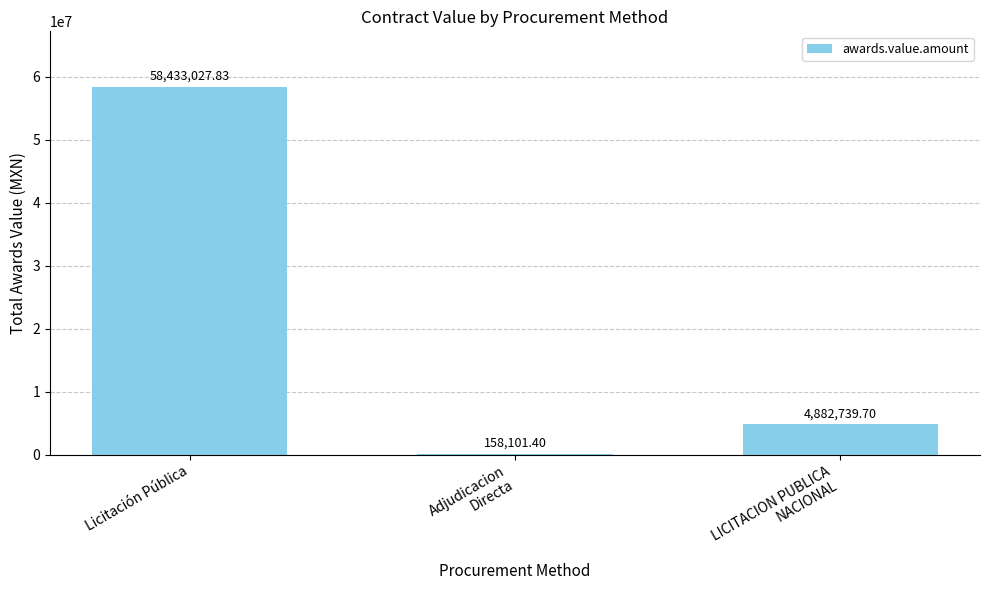

Count the number of categories in the chart.

3